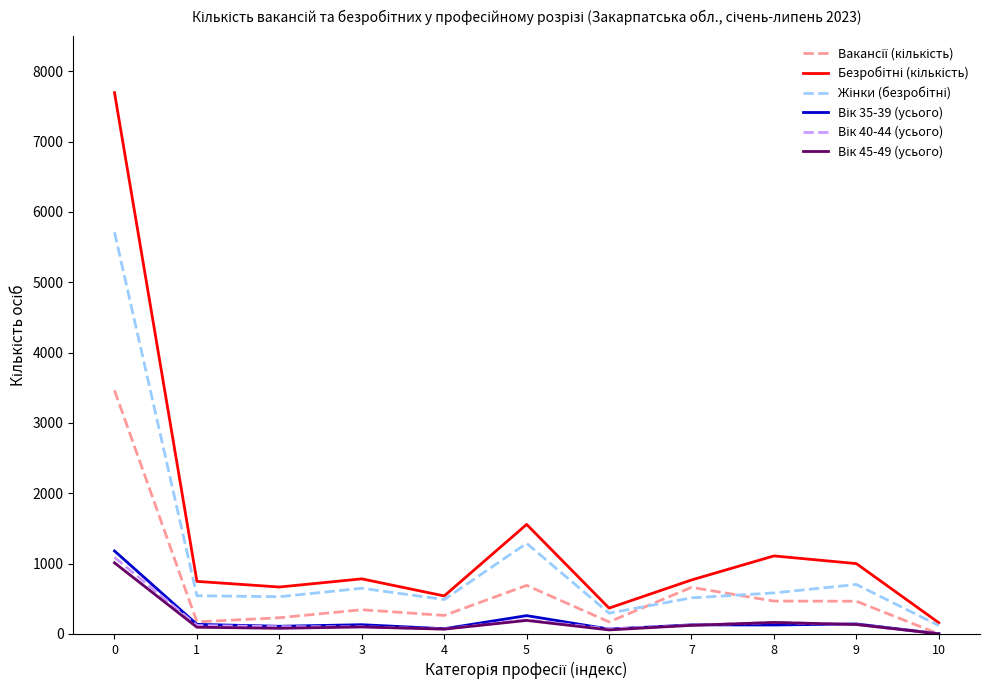

List the series in order of their peak value, highest first.

Безробітні (кількість), Жінки (безробітні), Вакансії (кількість), Вік 35-39 (усього), Вік 40-44 (усього), Вік 45-49 (усього)